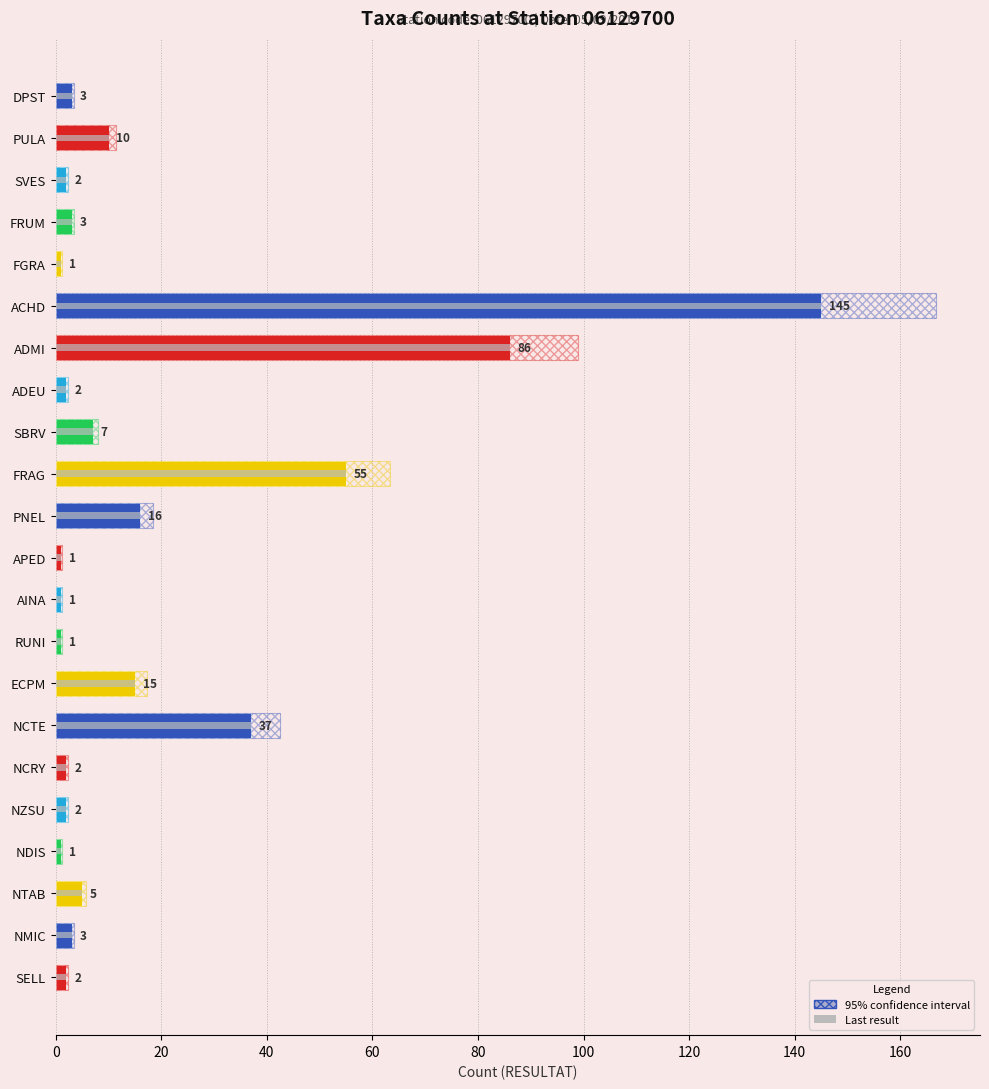

How many data points in Last result are above 3?

9